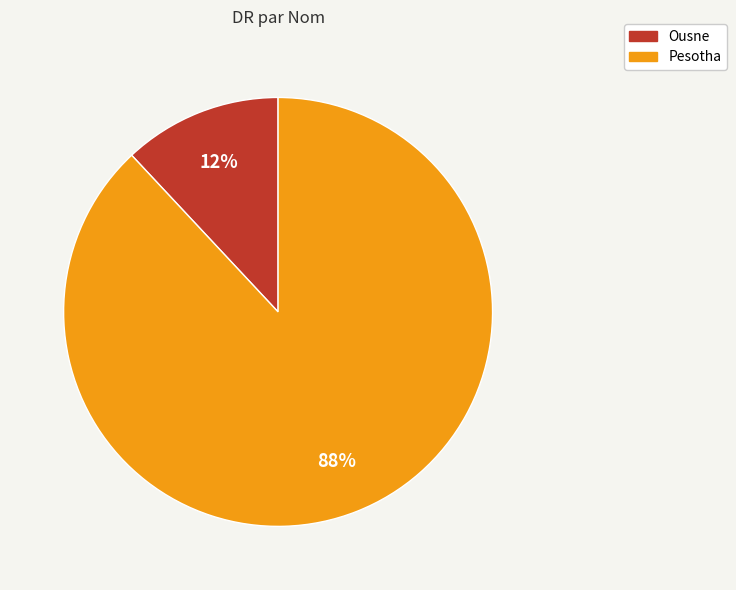

What is the largest slice in the pie chart?

Pesotha